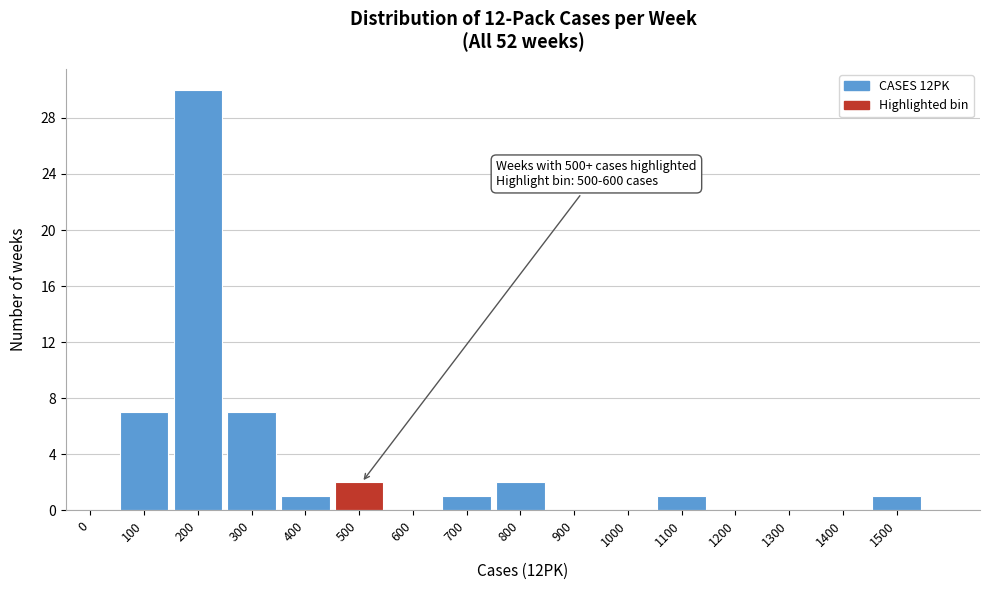

Reading left to right, transcribe all the data shown in this chart.

0=0	100=7	200=30	300=7	400=1	500=2	600=0	700=1	800=2	900=0	1000=0	1100=1	1200=0	1300=0	1400=0	1500=1